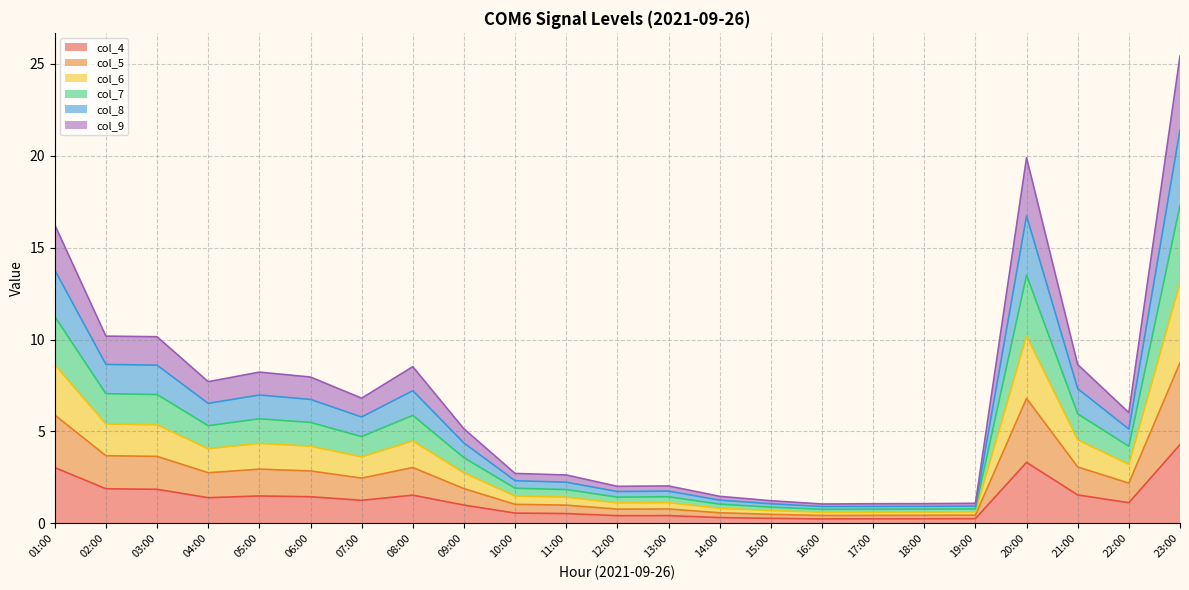

At how many categories does at least one series exceed 22?

1